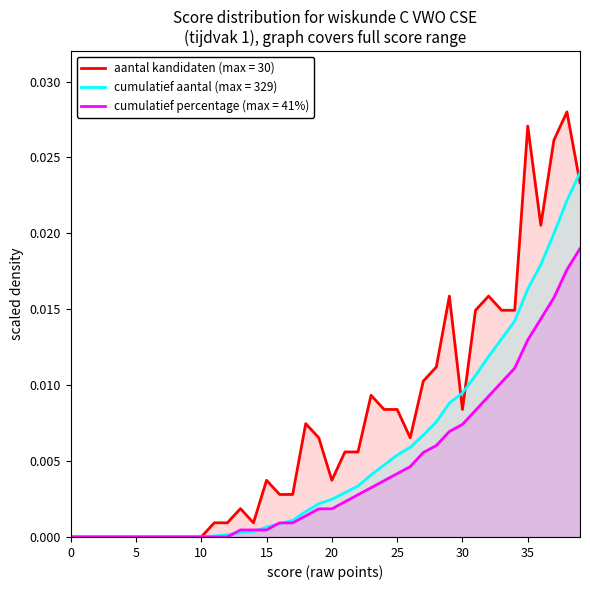

What is the label of the 27th point from the right?

13